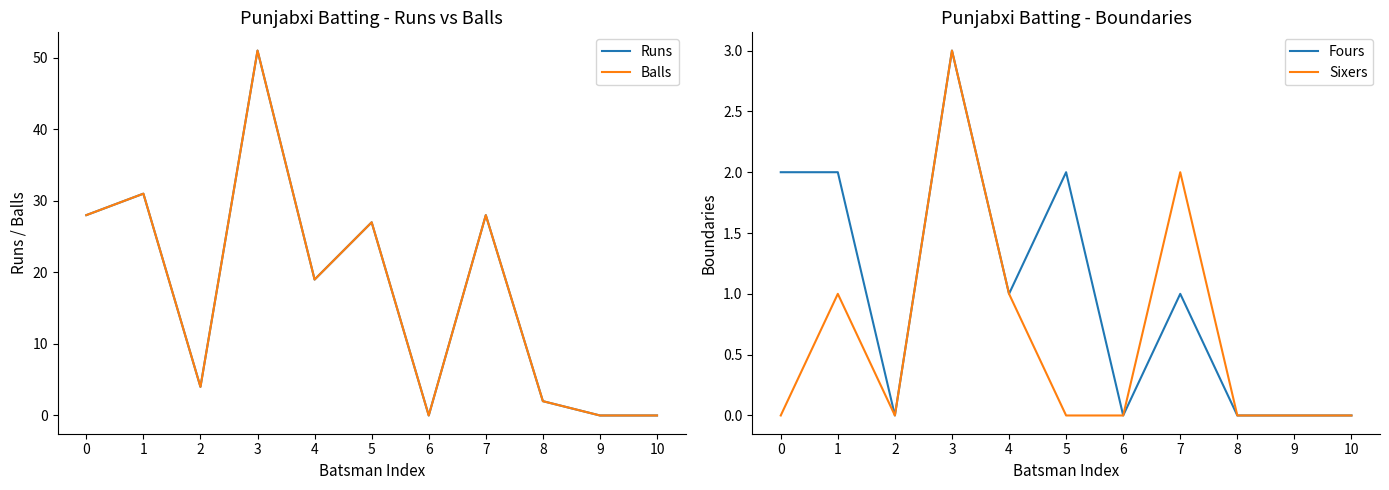

What value does the Fours series have at 1?

2